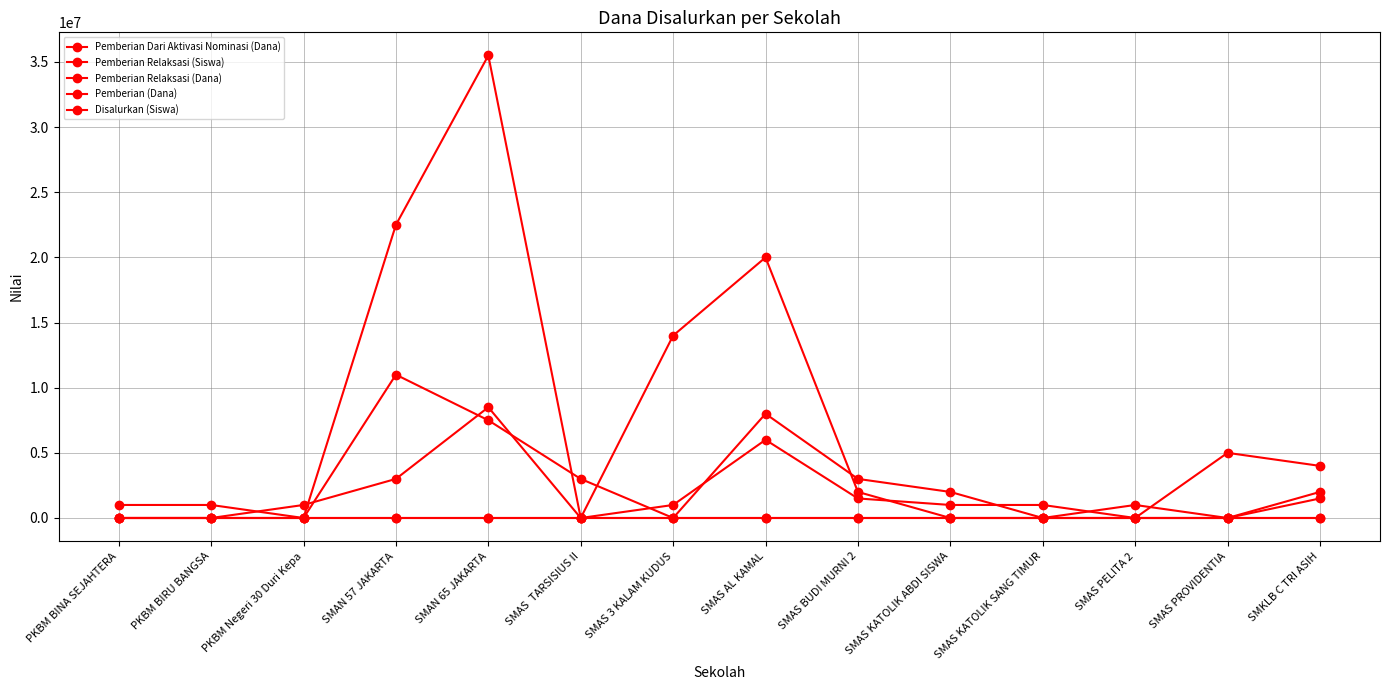

How many lines are shown in the chart?

5